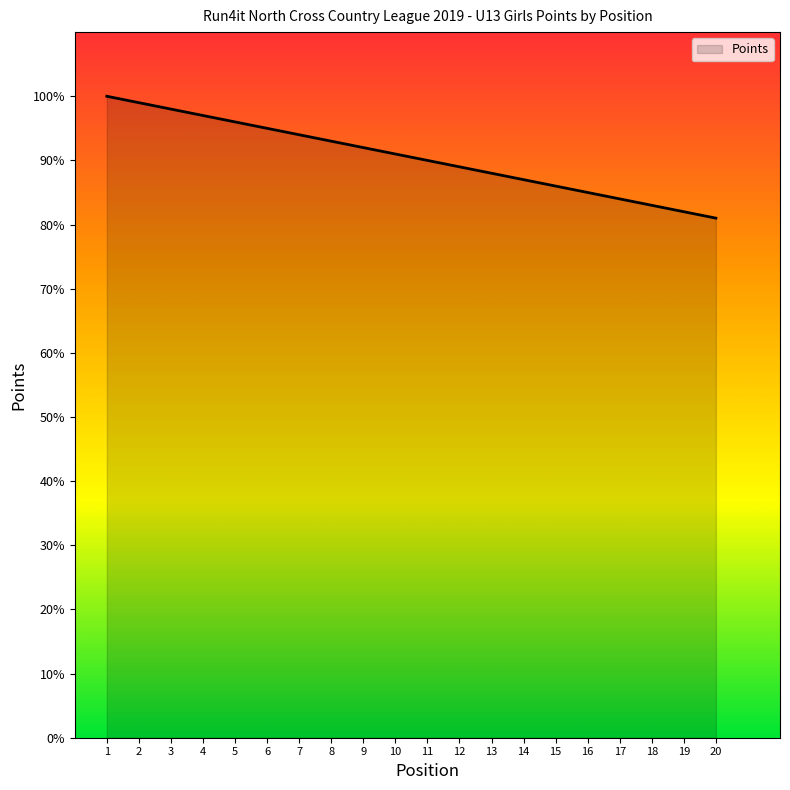

List the labels in order of value, smallest first.

20, 19, 18, 17, 16, 15, 14, 13, 12, 11, 10, 9, 8, 7, 6, 5, 4, 3, 2, 1